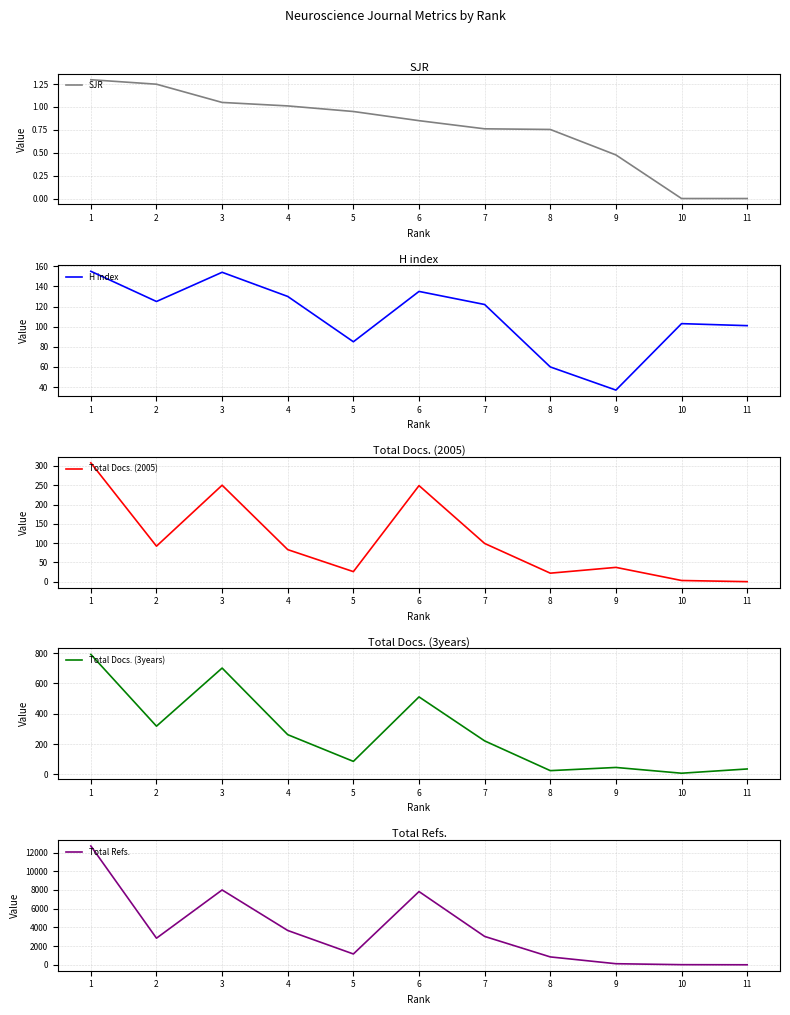

Between 11 and 7, which is larger?

7